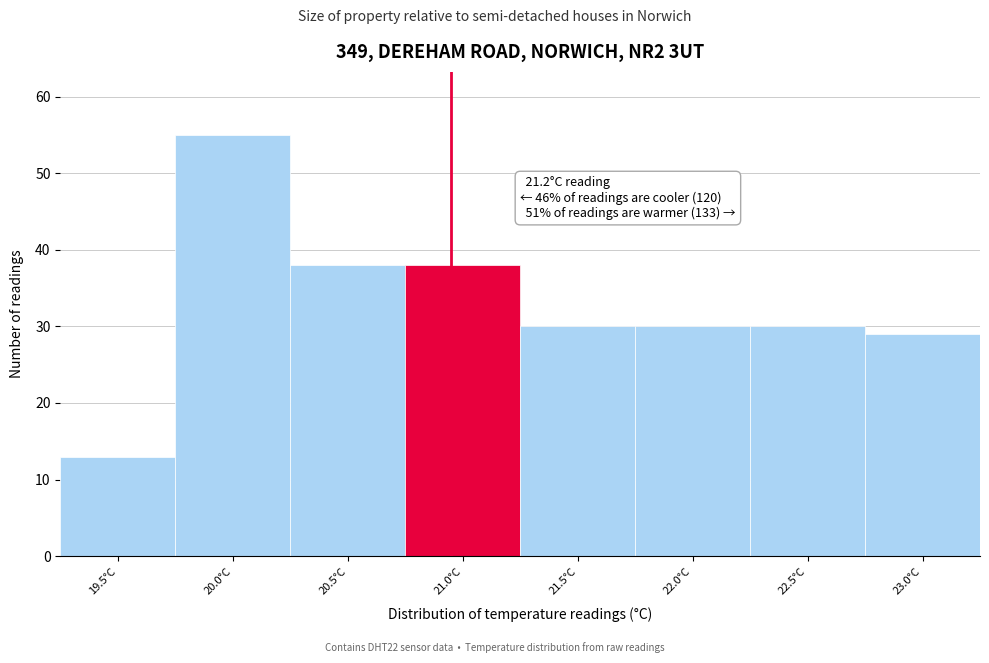

Reading left to right, extract all data points from this chart.

19.5°C=13	20.0°C=55	20.5°C=38	21.0°C=38	21.5°C=30	22.0°C=30	22.5°C=30	23.0°C=29